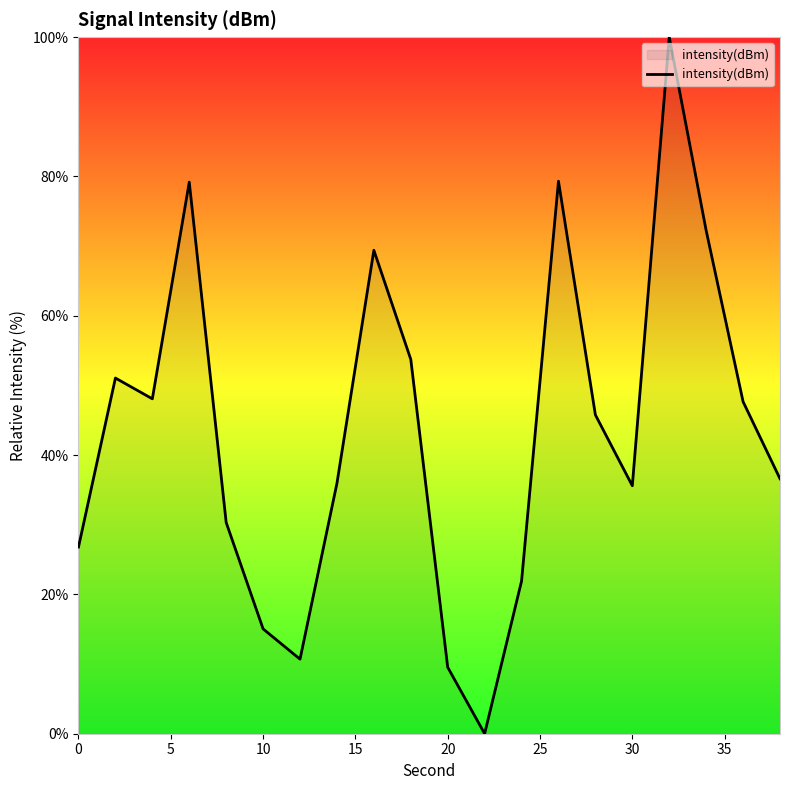

What is the difference between the maximum and minimum values?

100.0